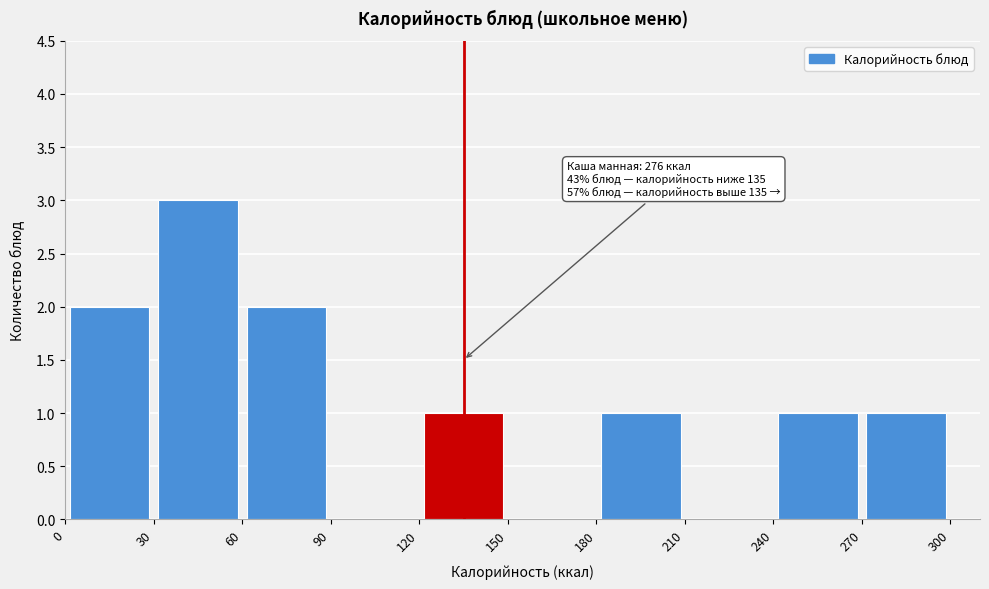

Which range on the x-axis has the tallest bar?

30 to 60